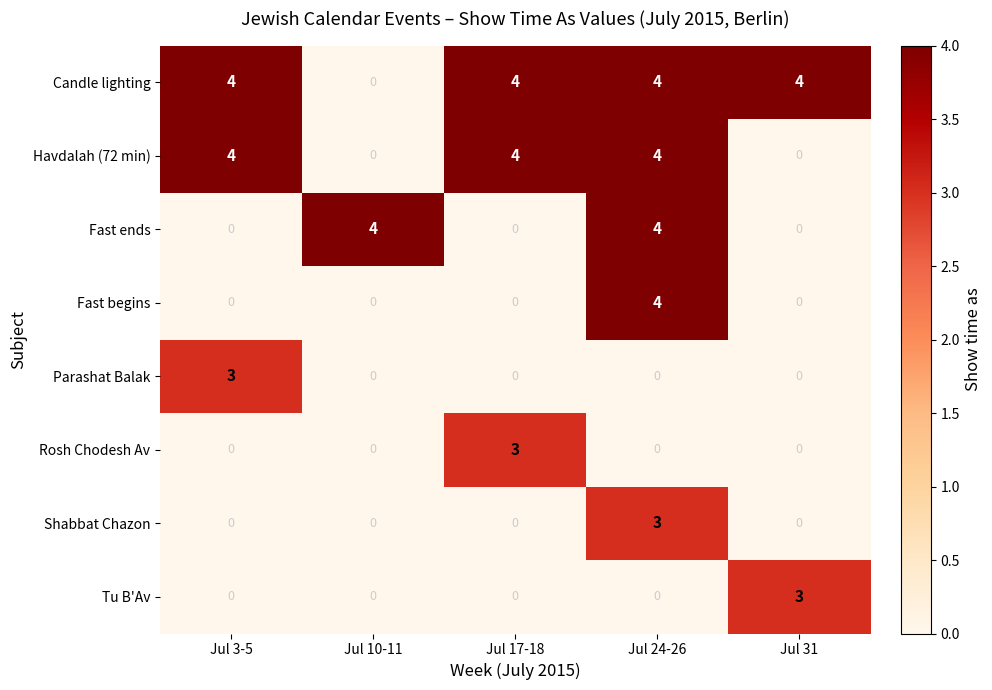

How many Fast begins values are between 0 and 1?

4